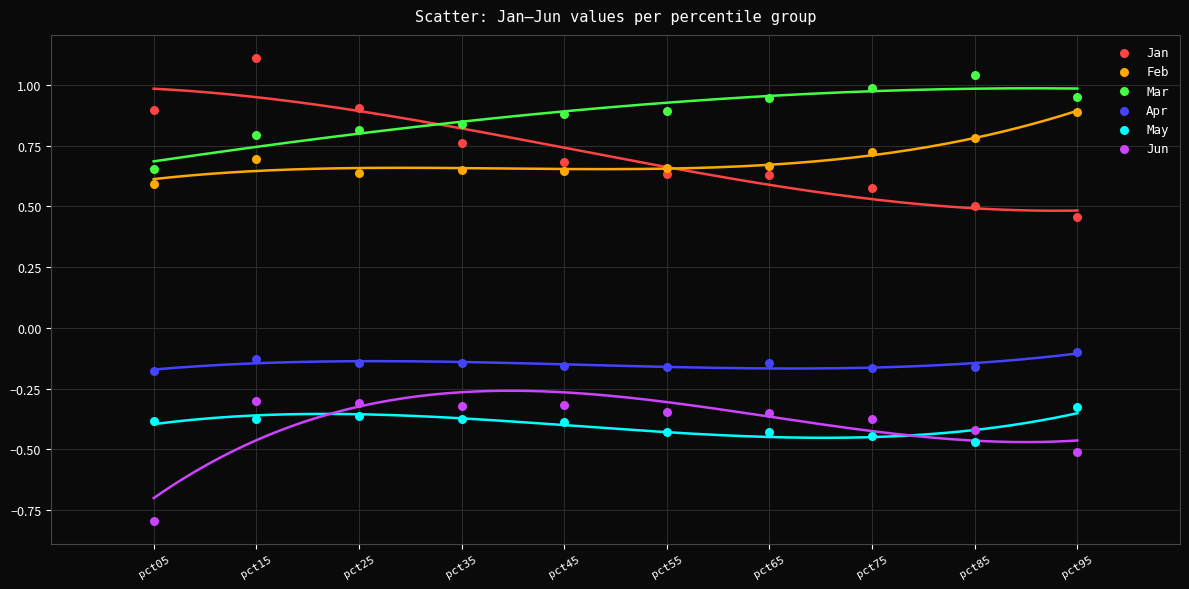

Which series contains the lowest Y value?

Jun